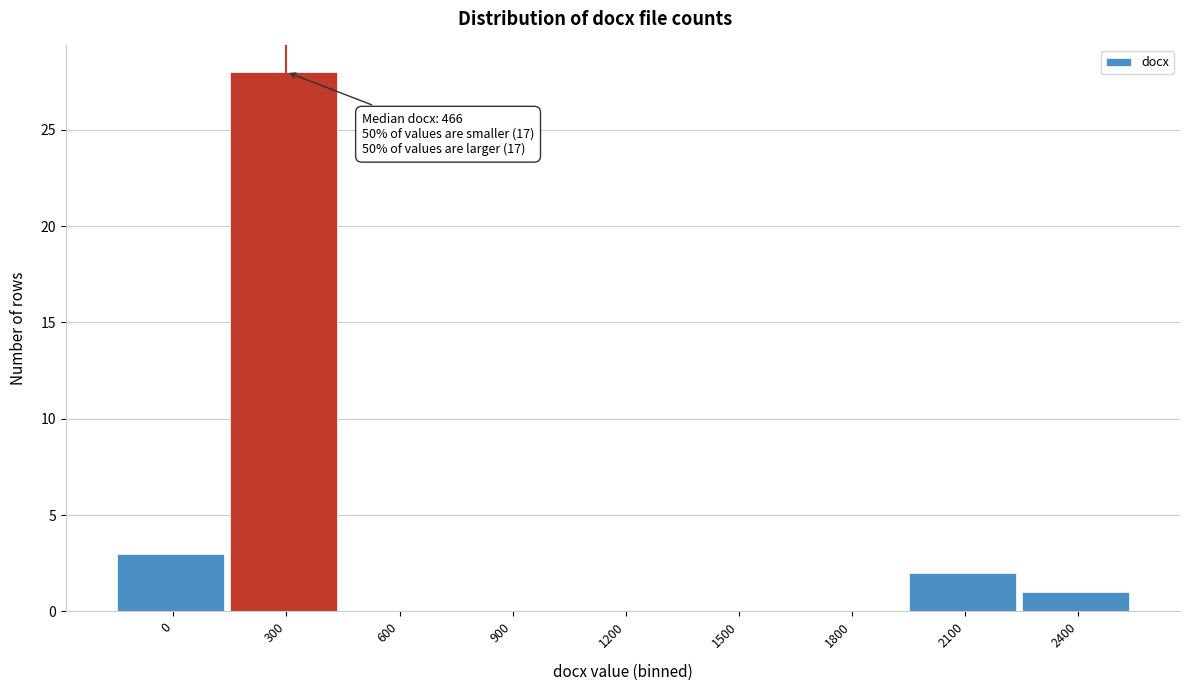

Reading right to left, list all the values displayed in this chart.

2400=1	2100=2	1800=0	1500=0	1200=0	900=0	600=0	300=28	0=3